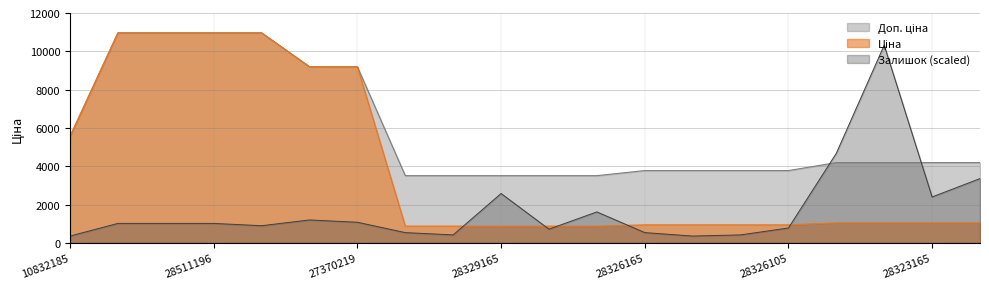

What is the maximum value shown in the chart?

10964.4